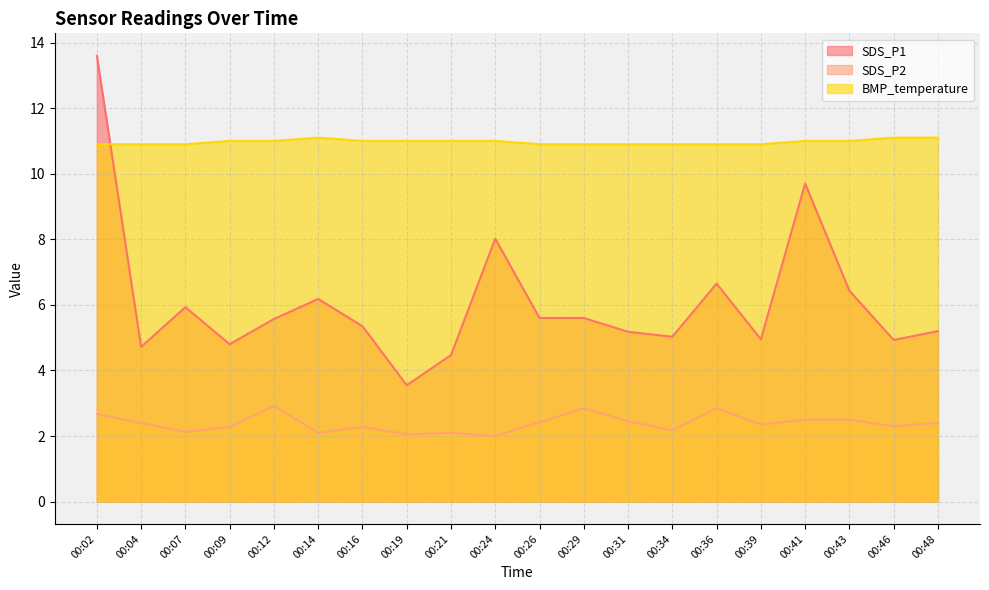

What is the difference between the SDS_P1 values at 00:04 and 00:07?

1.2